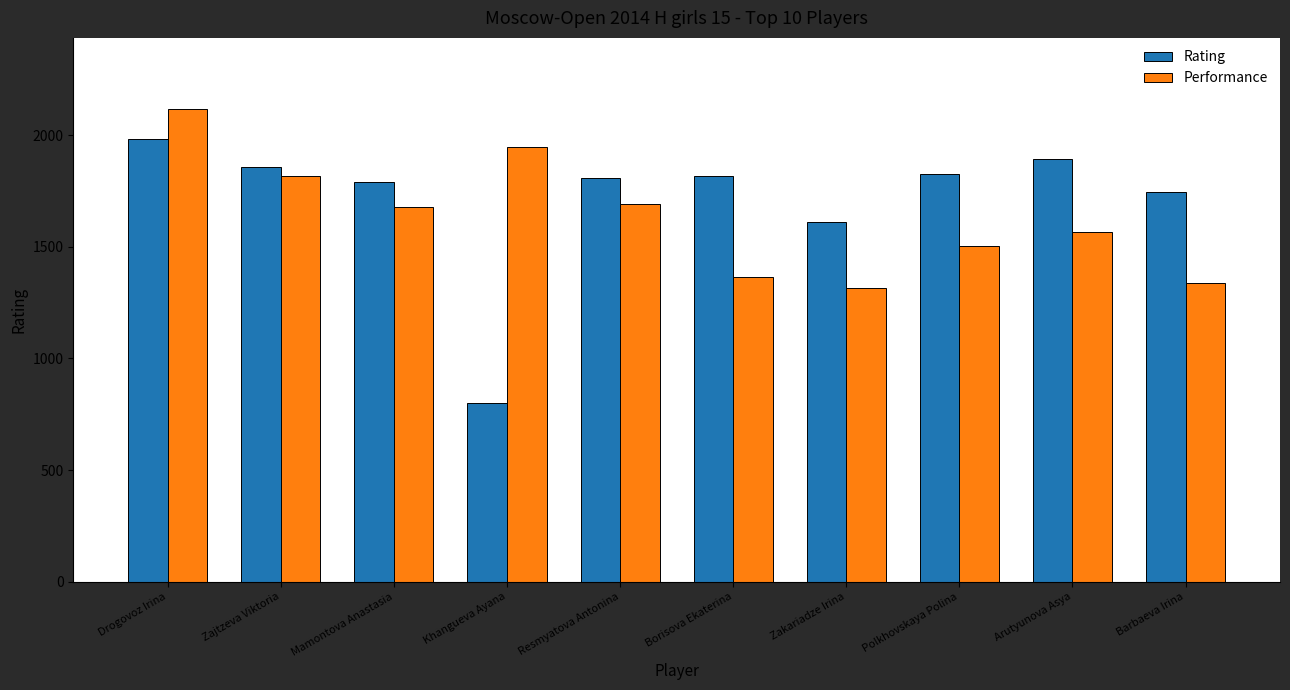

What is the label of the 4th bar from the right?

Zakariadze Irina